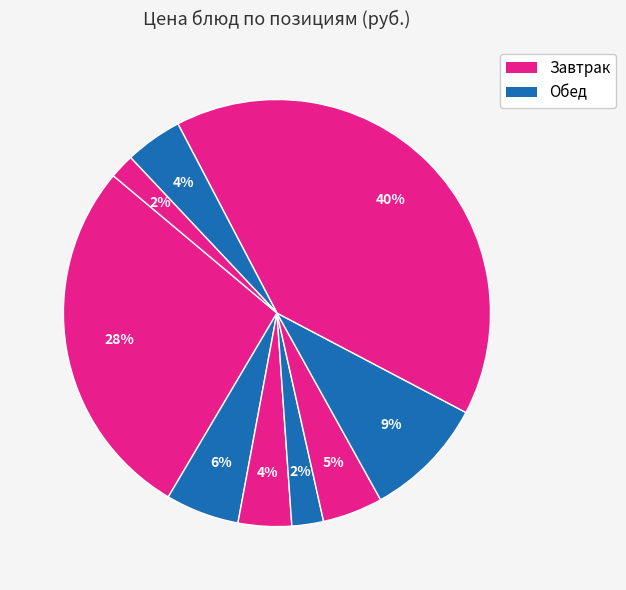

Which slice is the smallest?

Хлеб (обед)